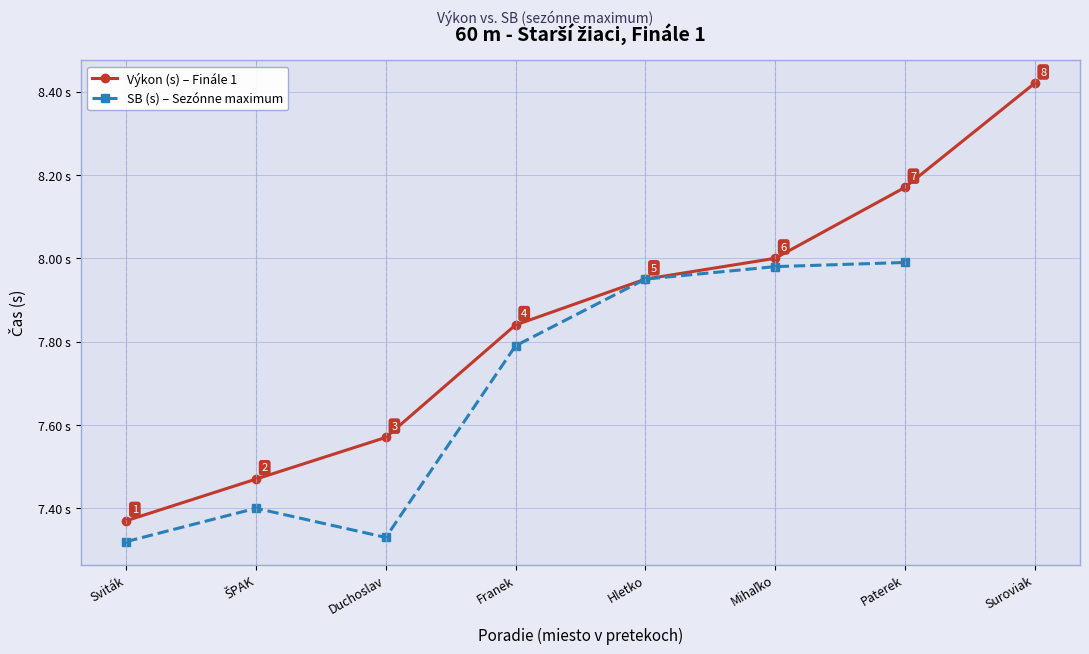

True or false: SB (s) – Sezónne maximum and Výkon (s) – Finále 1 intersect in this chart.

False